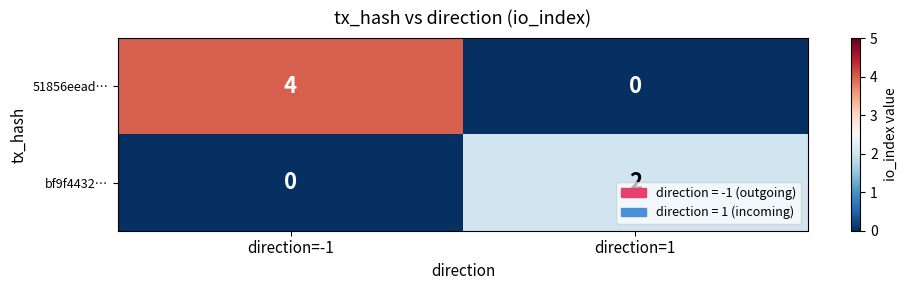

List the labels in order of 51856eead… value, smallest first.

direction=1, direction=-1